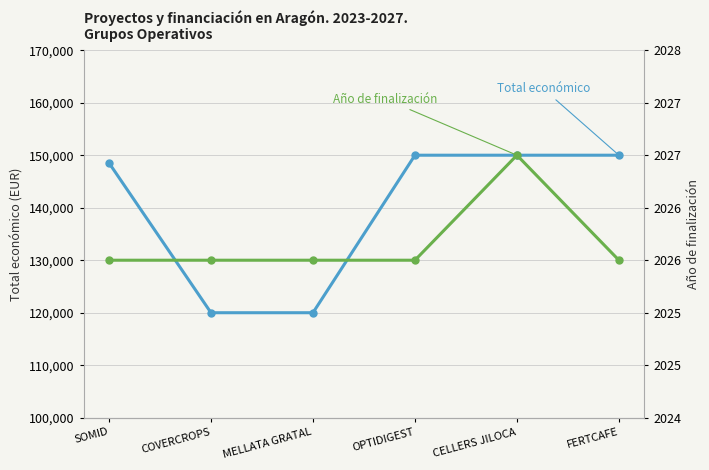

Rank the series at OPTIDIGEST from lowest to highest value.

Año de finalización, Total económico